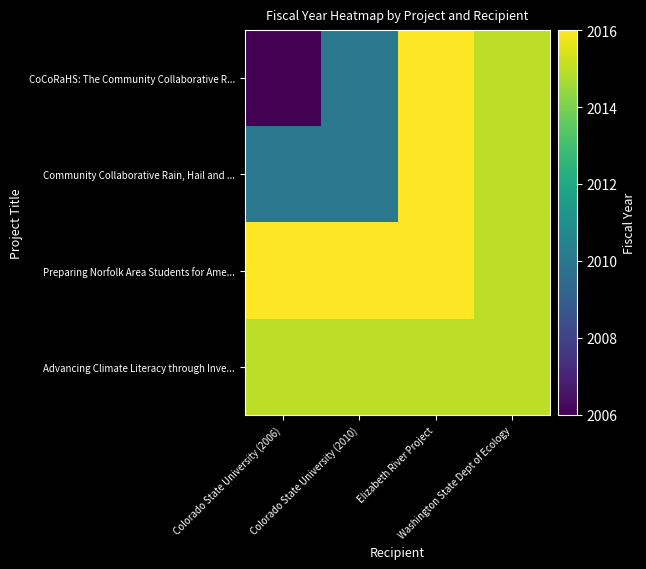

Which series has the largest range (max minus min)?

CoCoRaHS: The Community Collaborative R...